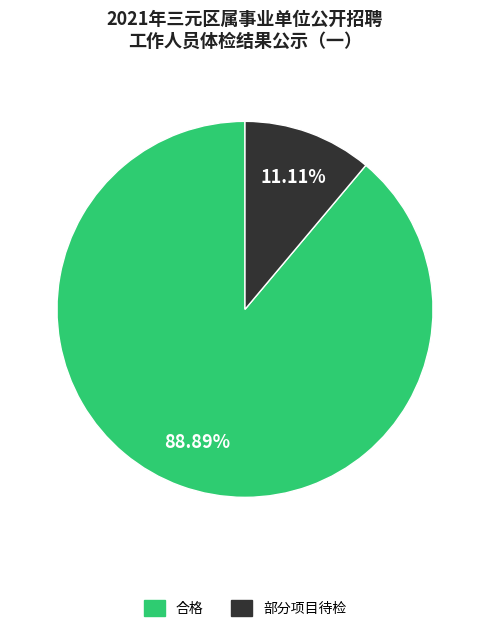

Between 合格 and 部分项目待检, which is larger?

合格